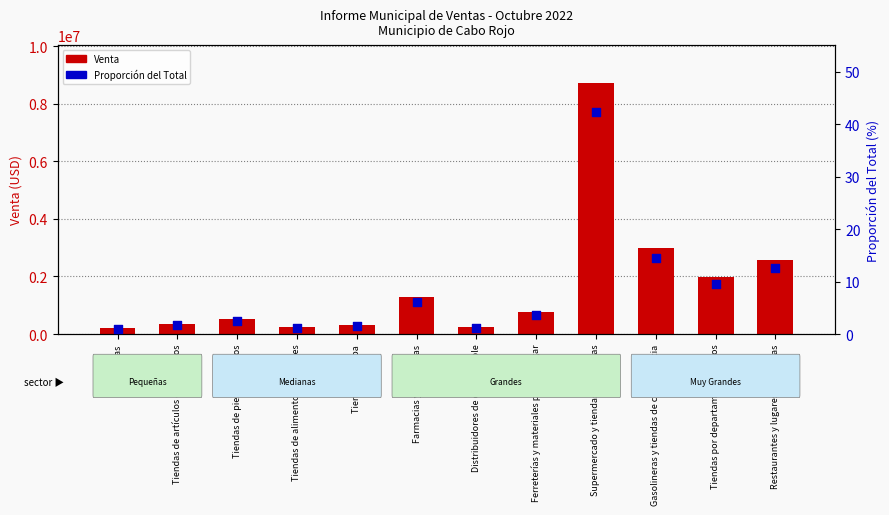

Which series has the largest total across all categories?

Venta